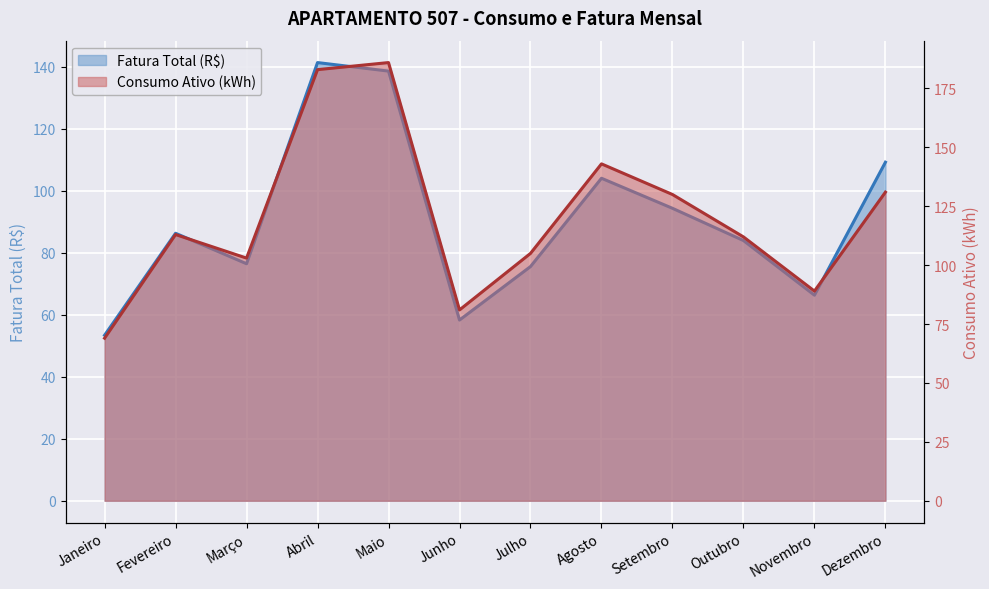

What is the average value of the Consumo Ativo (kWh) series?

120.4